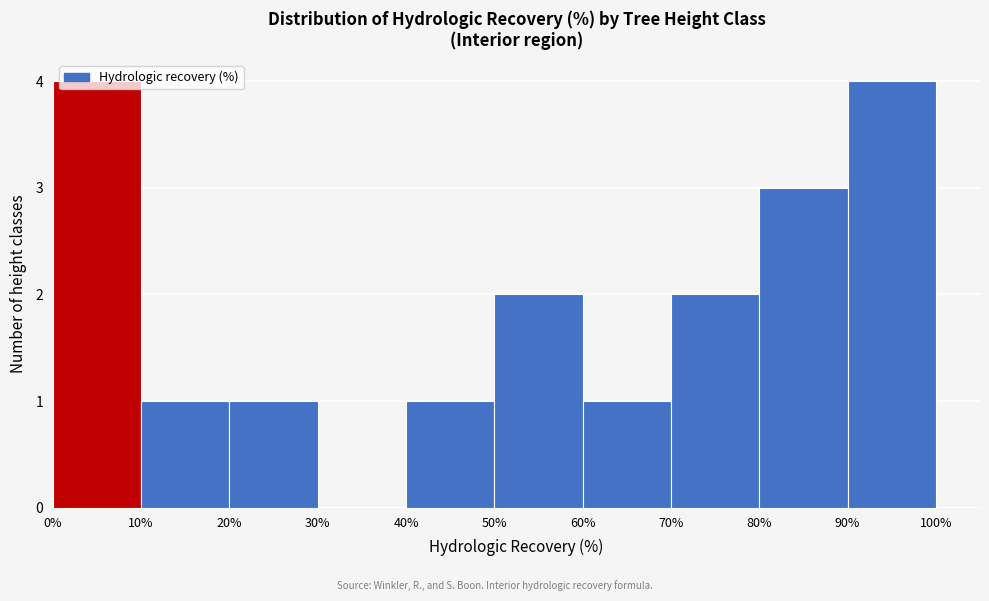

Reading left to right, transcribe this chart: for each bar, give the range it covers on the x-axis and its height. The values are not printed on the chart, so give them approximately, as read against the axis.

0% to 10%: 4
10% to 20%: 1
20% to 30%: 1
30% to 40%: 0
40% to 50%: 1
50% to 60%: 2
60% to 70%: 1
70% to 80%: 2
80% to 90%: 3
90% to 100%: 4